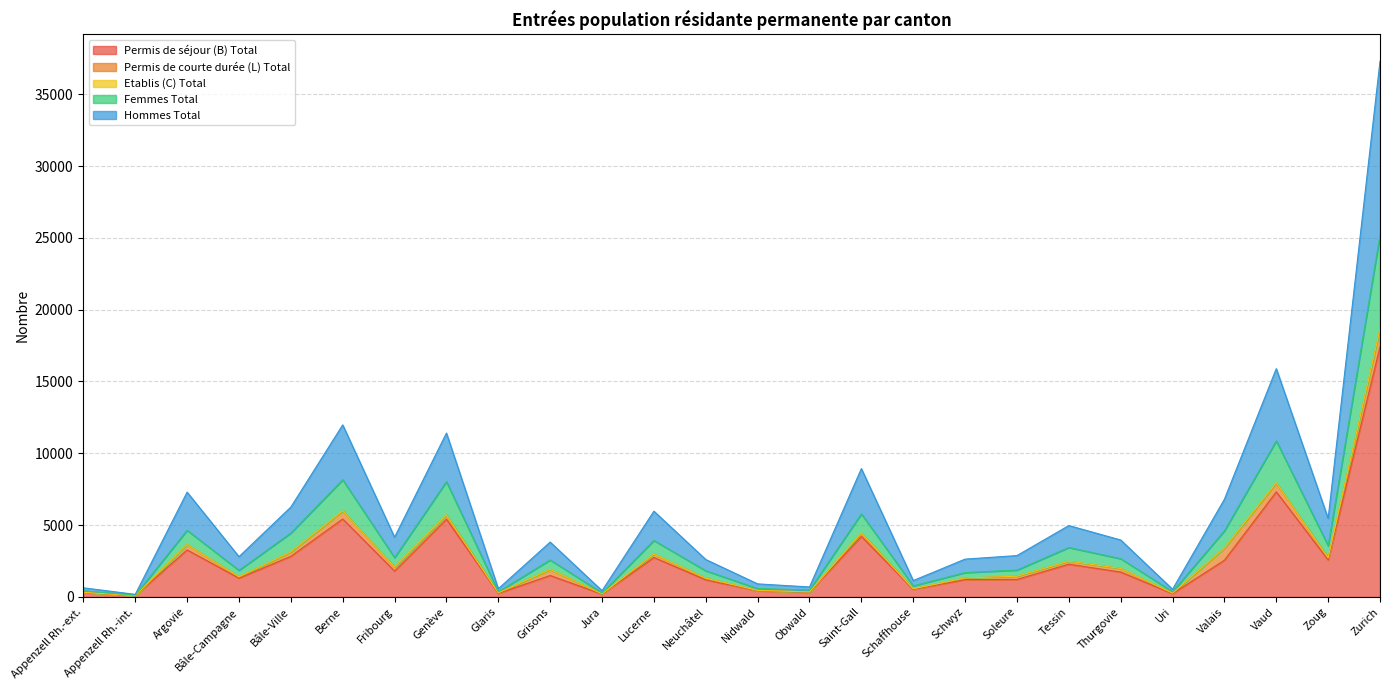

What is the value of the Permis de séjour (B) Total point at the 25th from the left?

2575